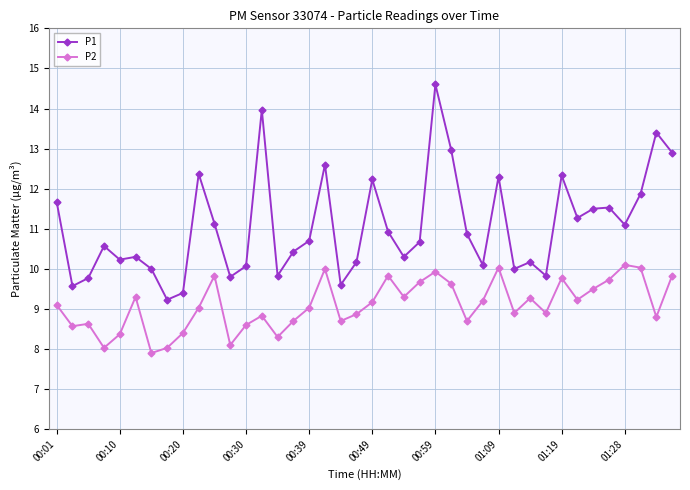

Which series has the largest total across all categories?

P1